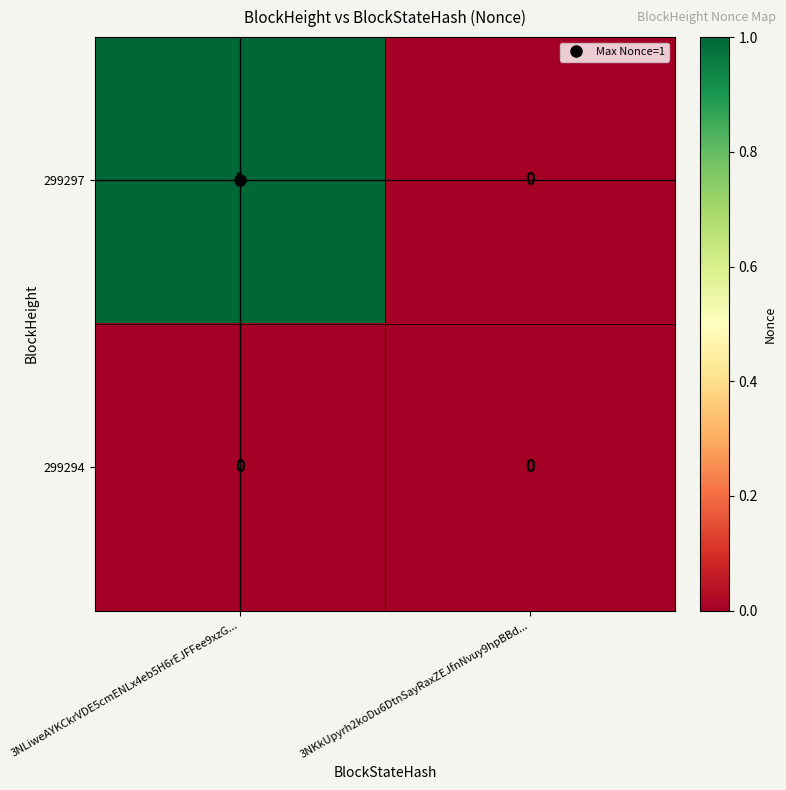

List the series in order of their overall mean, highest first.

299297, 299294